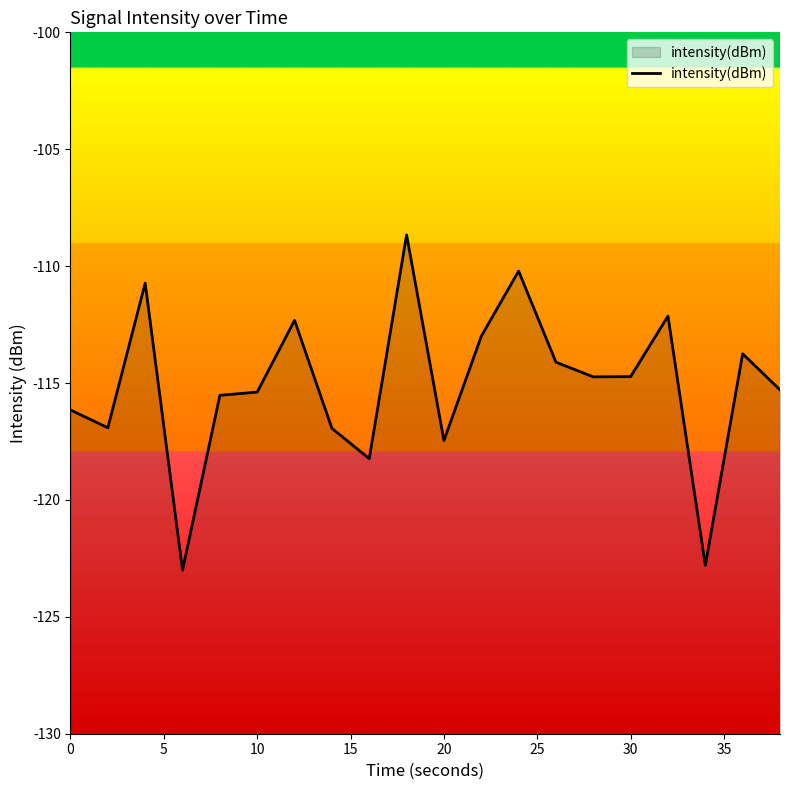

What is the minimum value shown in the chart?

-123.0